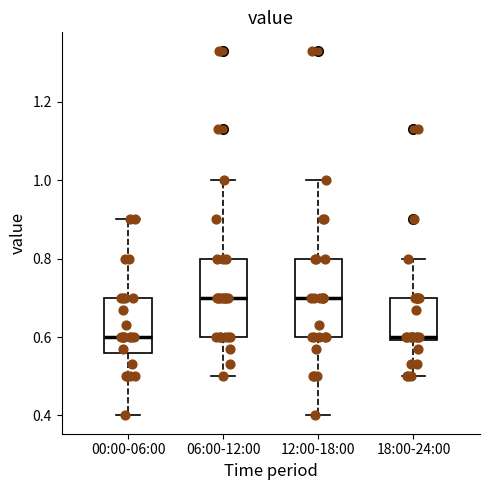

Reading left to right, read every box against the y-axis: the position of its median line, the range the box covers, and the ends of its whiskers. The values are not printed on the chart, so give them approximately, as read against the axis.

00:00-06:00: median 0.60, box 0.56 to 0.70, whiskers 0.40 to 0.90
06:00-12:00: median 0.70, box 0.60 to 0.80, whiskers 0.50 to 1.00
12:00-18:00: median 0.70, box 0.60 to 0.80, whiskers 0.40 to 1.00
18:00-24:00: median 0.60 (just above the box's lower edge), box 0.60 to 0.70, whiskers 0.50 to 0.80